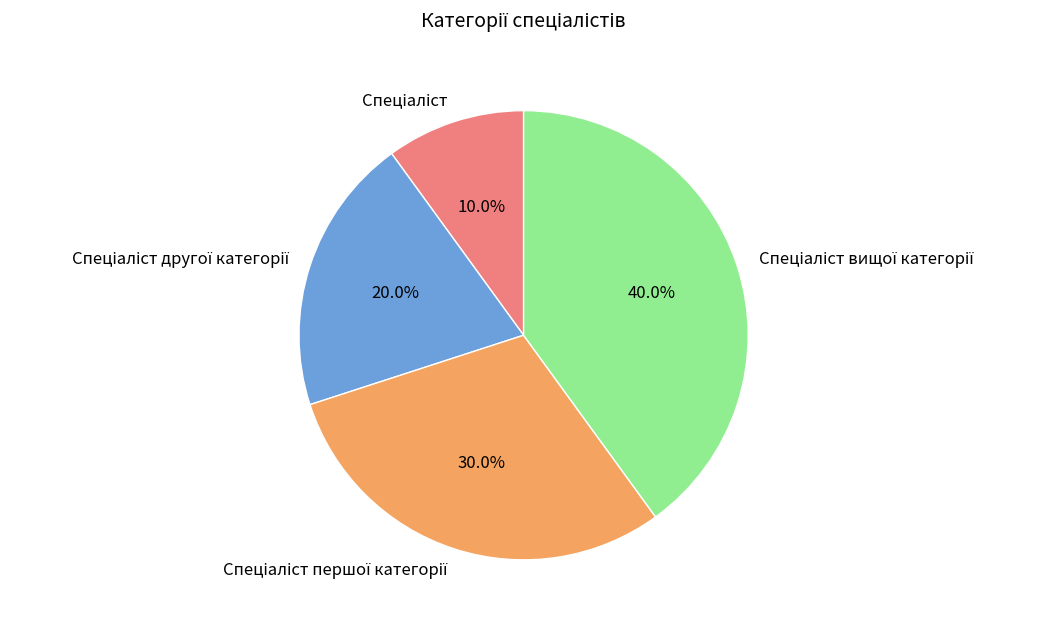

Does any single category account for the majority?

No